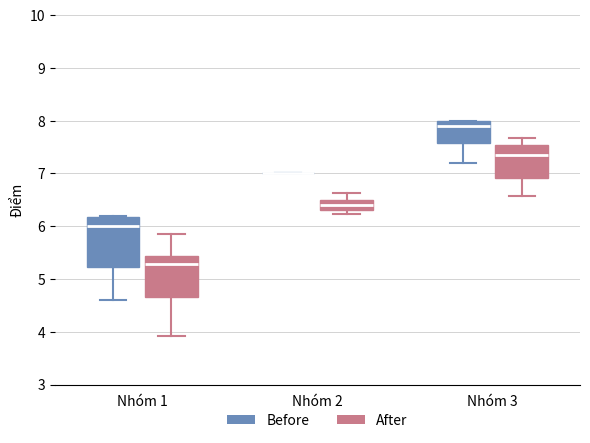

Which box is the tallest, from its lower edge to its upper edge?

Nhóm 1 (Before)